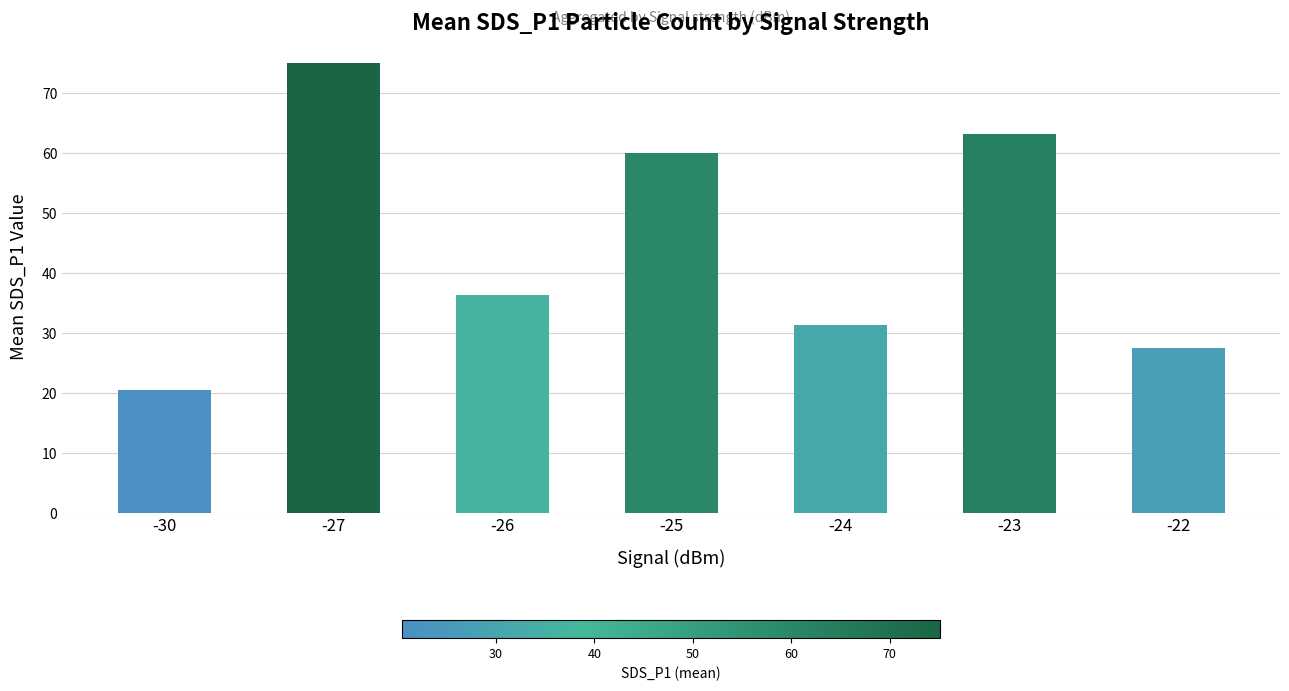

The value at -24 is 31.3. True or false?

True